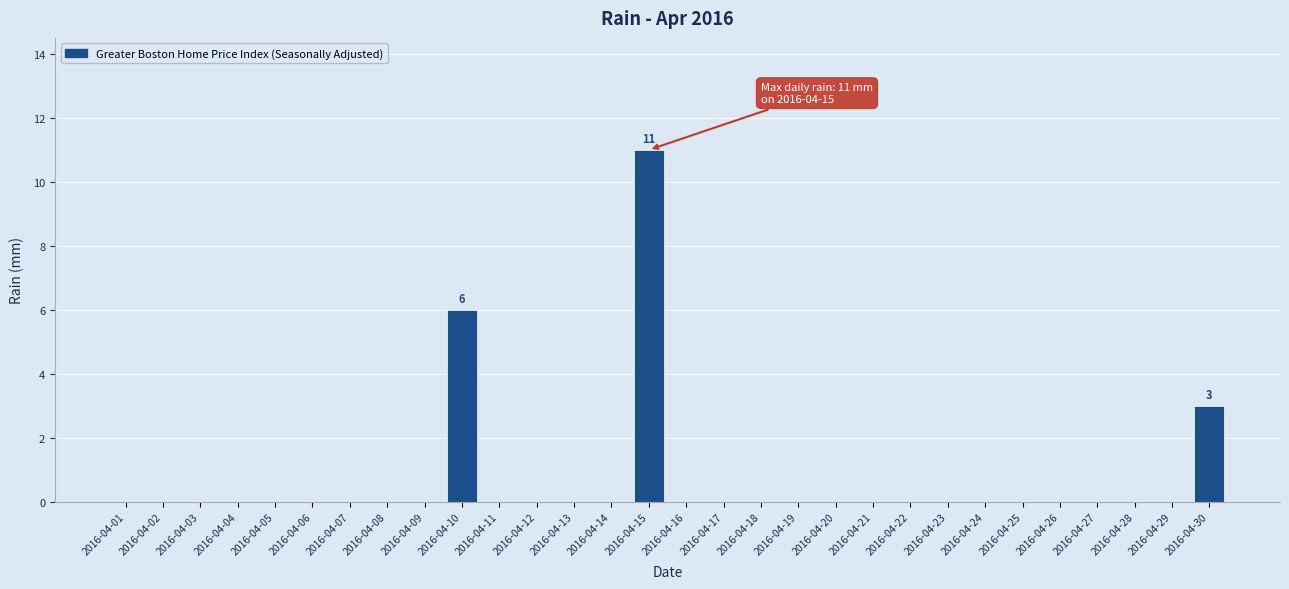

The value at 2016-04-22 is 0. True or false?

True